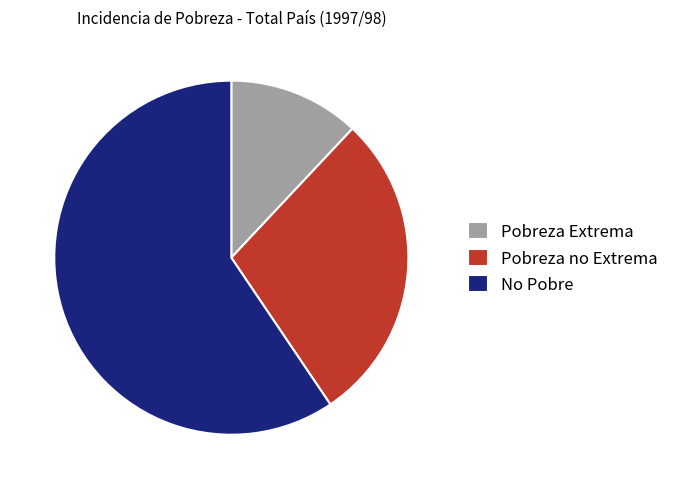

Combined, do Pobreza no Extrema and Pobreza Extrema account for over 50%?

No